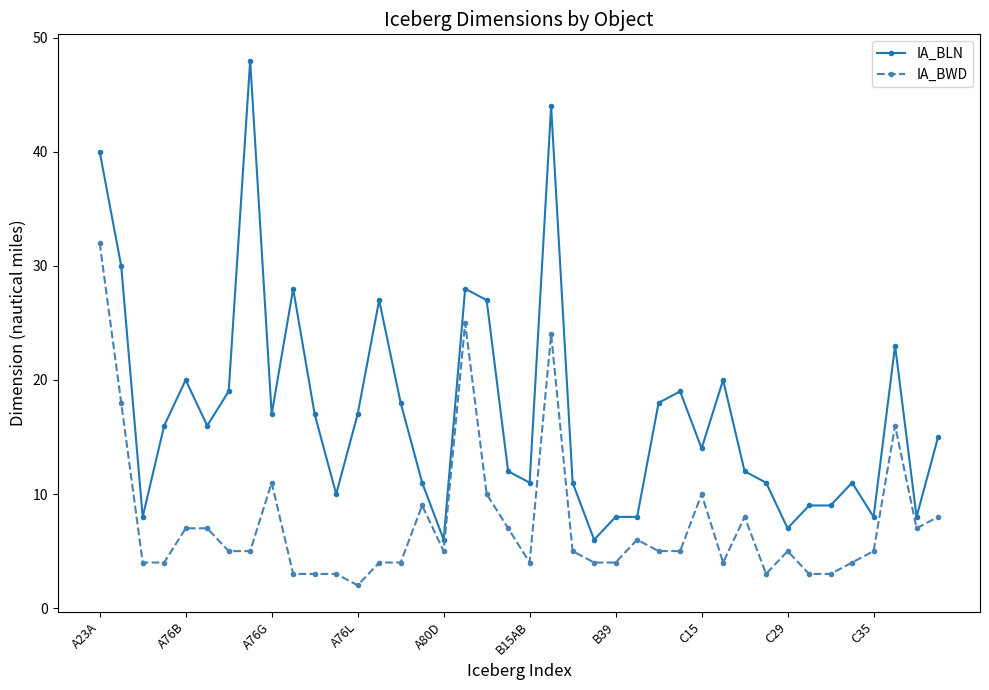

True or false: IA_BLN and IA_BWD intersect in this chart.

False